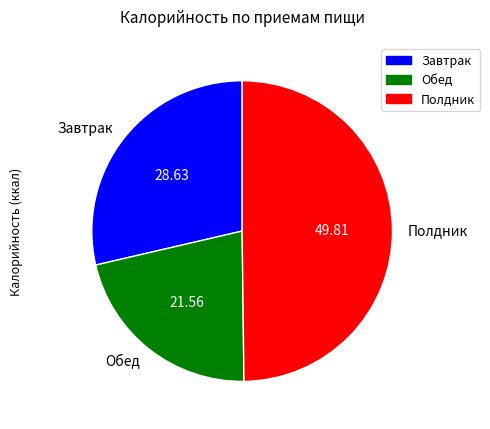

True or false: Завтрак accounts for 29% of the total.

True